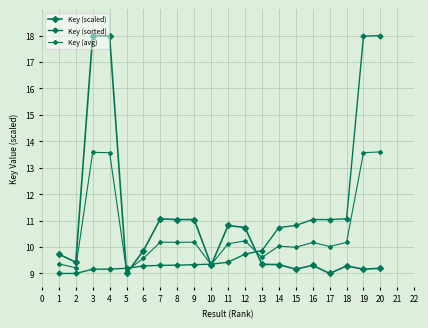

True or false: Key (sorted) and Key (avg) cross at least once.

True